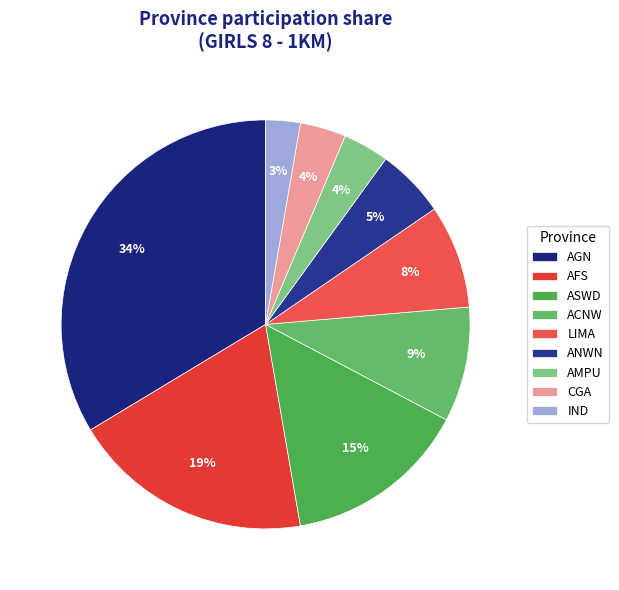

To the nearest percent, what portion does ASWD represent?

15%